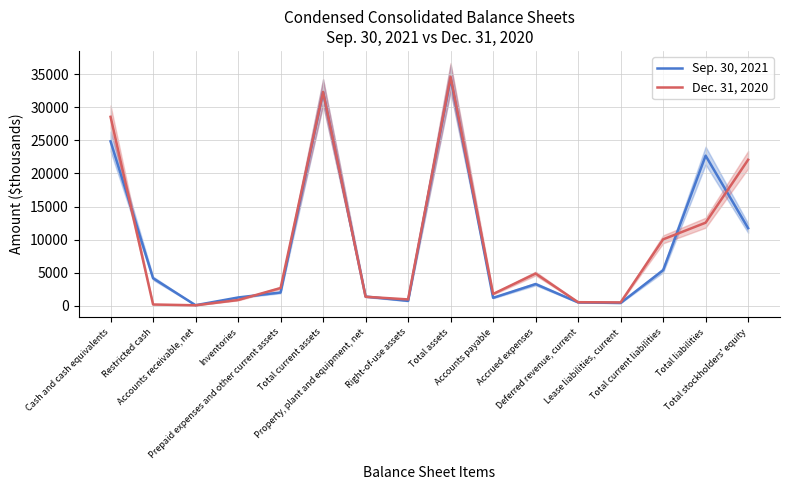

What is the minimum value for Sep. 30, 2021?

69